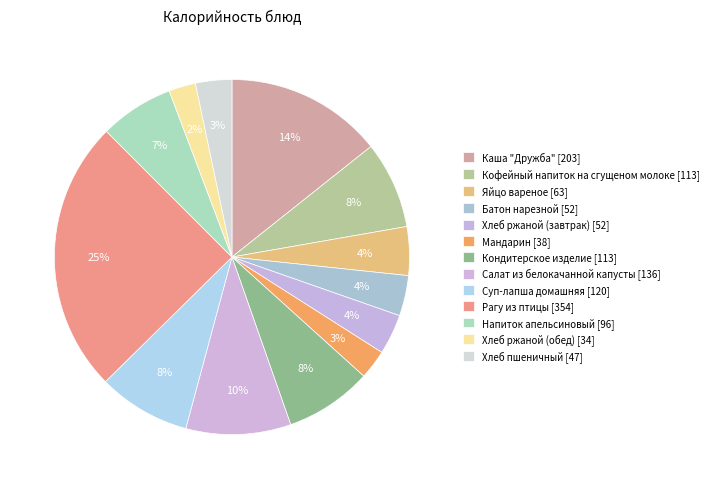

Which category has the smallest portion of the pie?

Хлеб ржаной (обед)